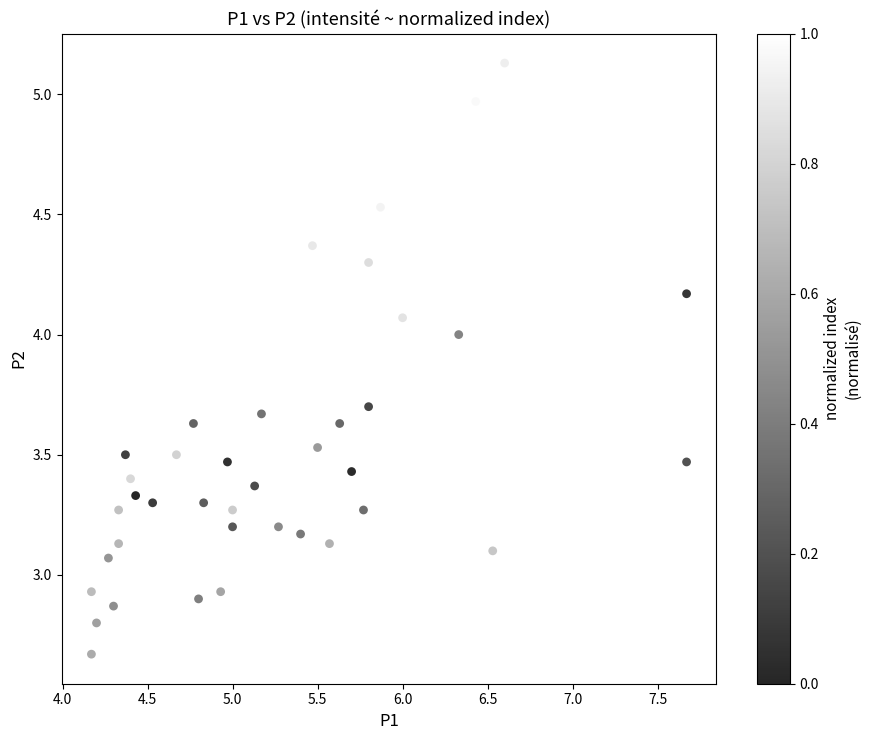

What is the range of Y values (max minus min)?

2.5